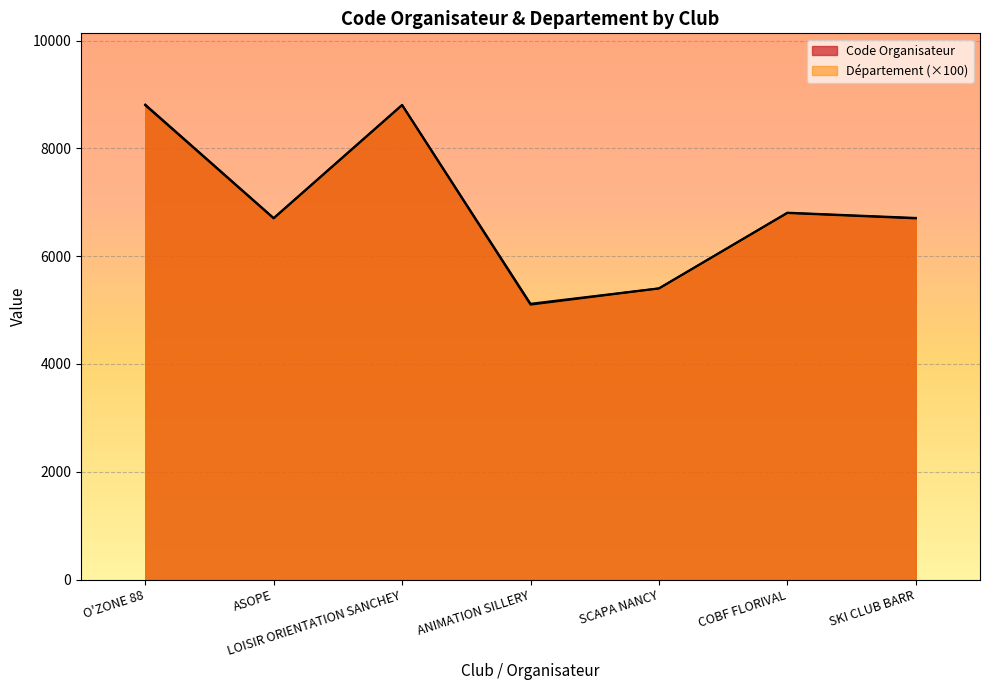

At which category is the sum across all series the highest?

O'ZONE 88